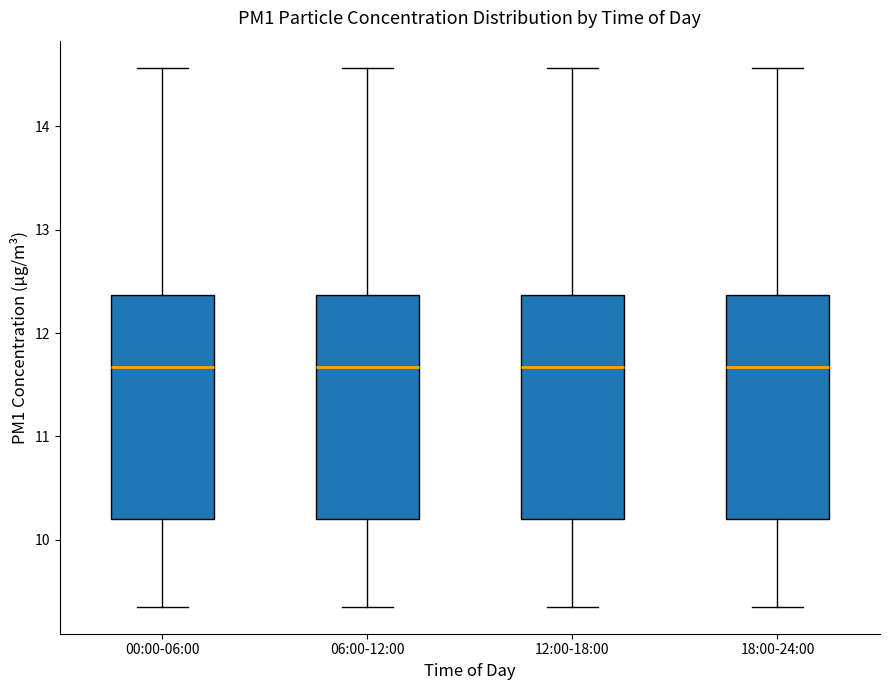

Where does the upper whisker of the box for 00:00-06:00 end on the y-axis? The values are not printed on the chart, so give them approximately, as read against the axis.

14.6